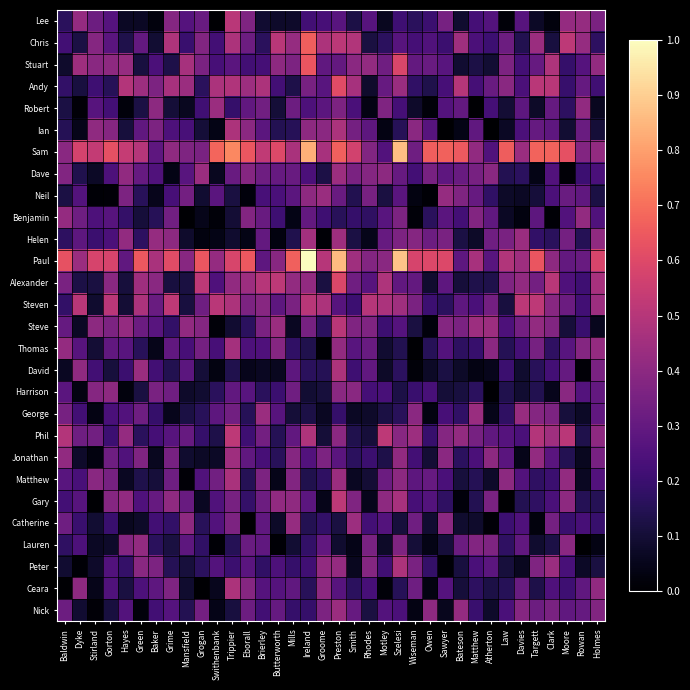

Rank the series at Green from highest to lowest value.

Paul, Sam, Steven, Alexander, Andy, David, Lauren, Peter, Jonathan, George, Steve, Dave, Chris, Ian, Gary, Ceara, Helen, Phil, Neil, Thomas, Matthew, Robert, Harrison, Stuart, Benjamin, Catherine, Lee, Nick